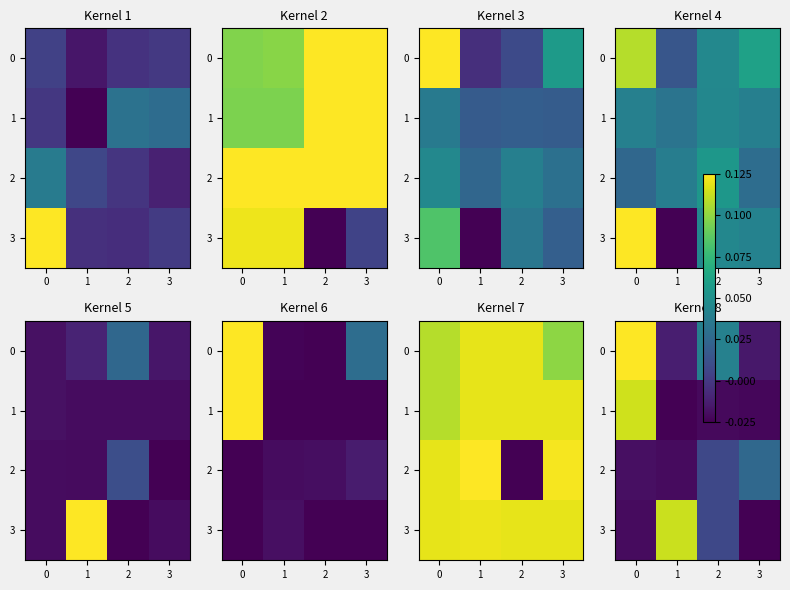

The value of 0 at 3 is -0.0. True or false?

True